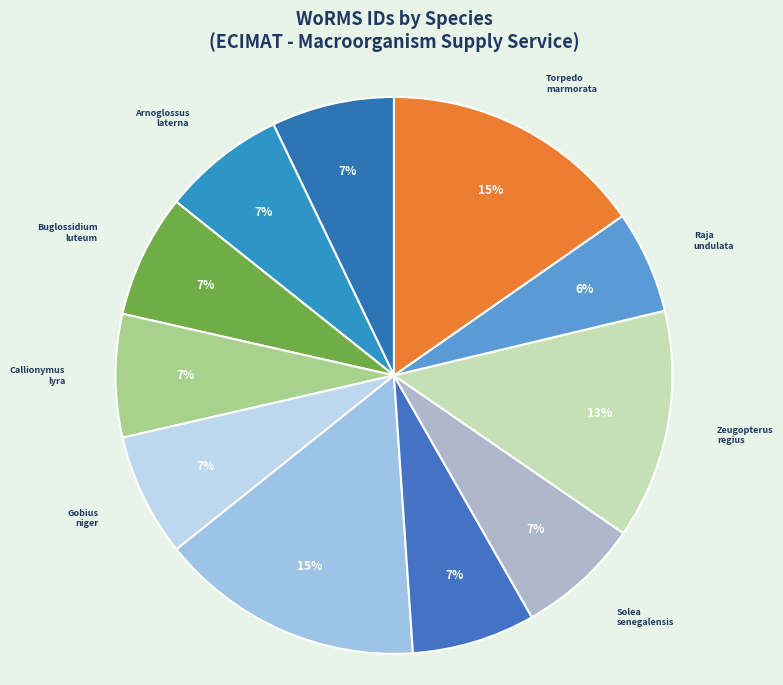

Which category has the smallest portion of the pie?

Raja undulata